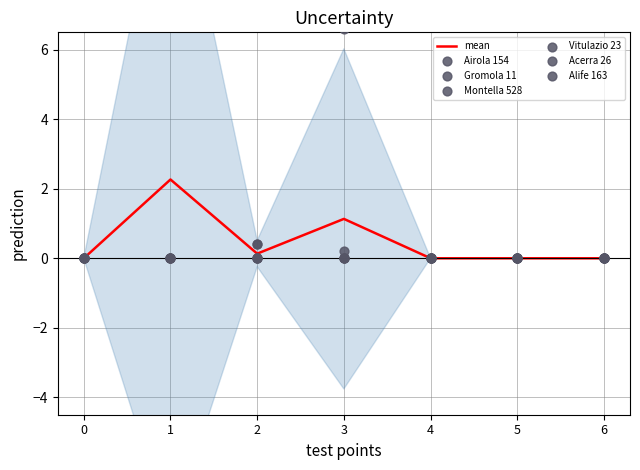

Which series has the largest total across all categories?

Airola 154